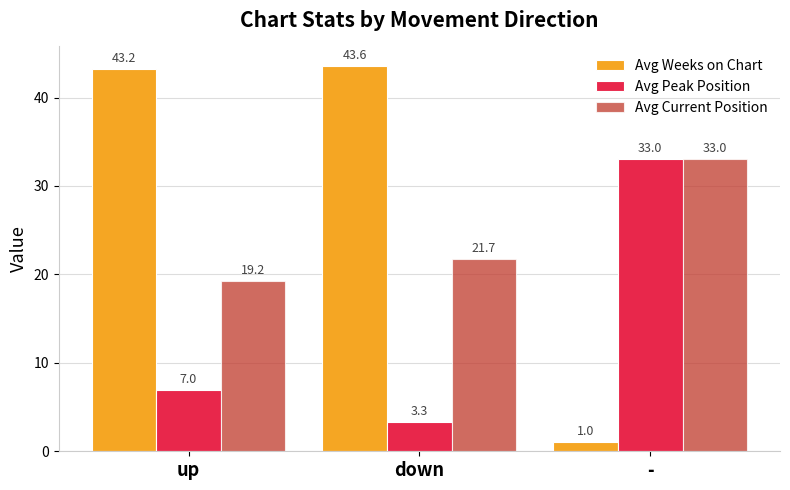

What is the difference between the Avg Weeks on Chart values at down and -?

42.6